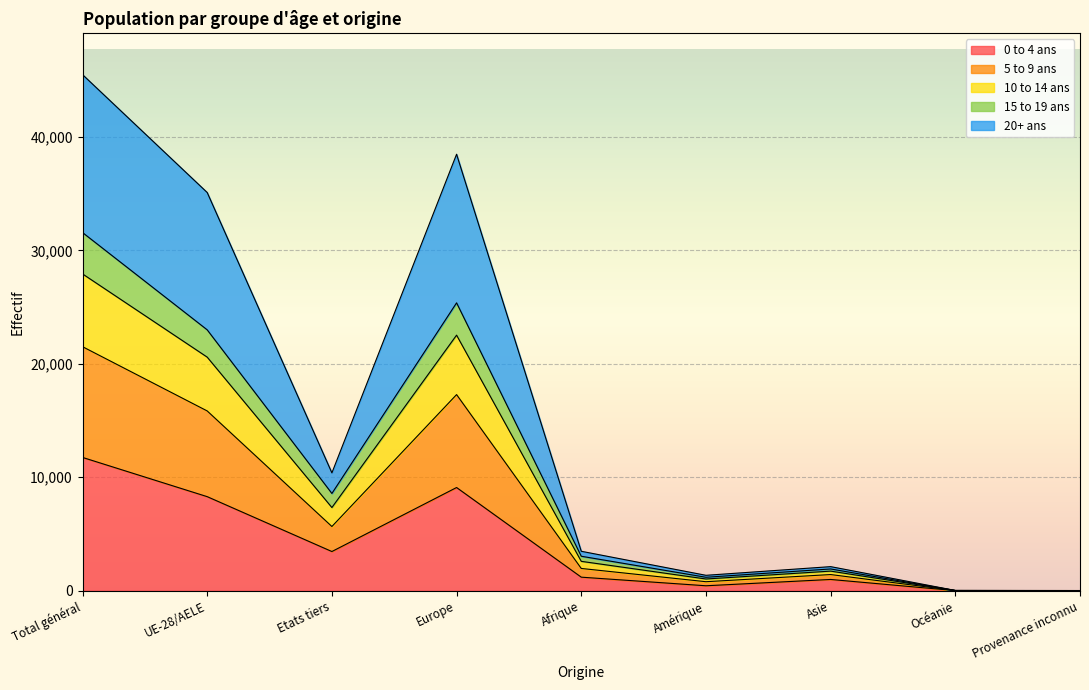

How many series are shown in this chart?

5